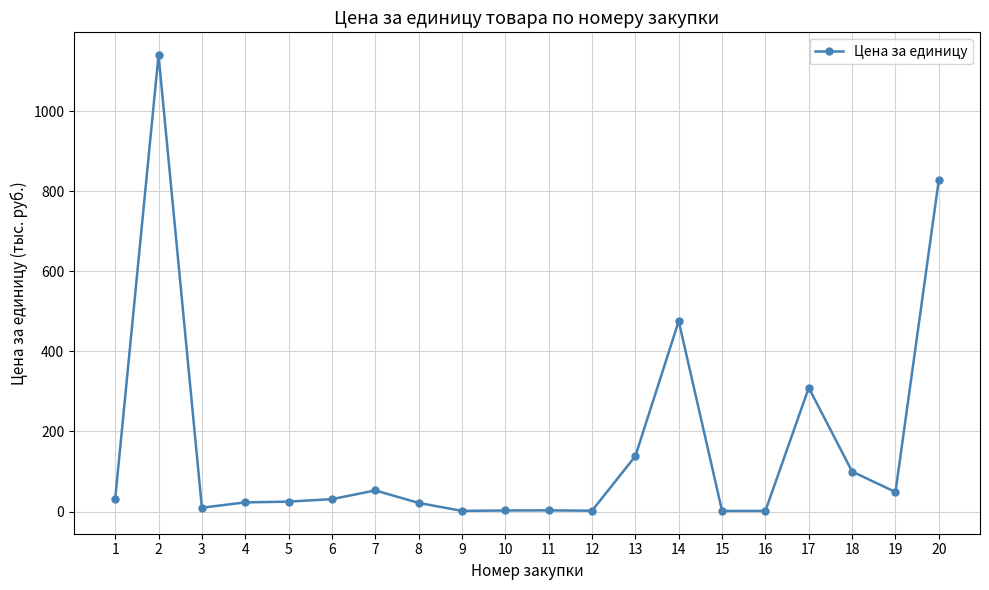

What is the maximum value shown in the chart?

1140.0